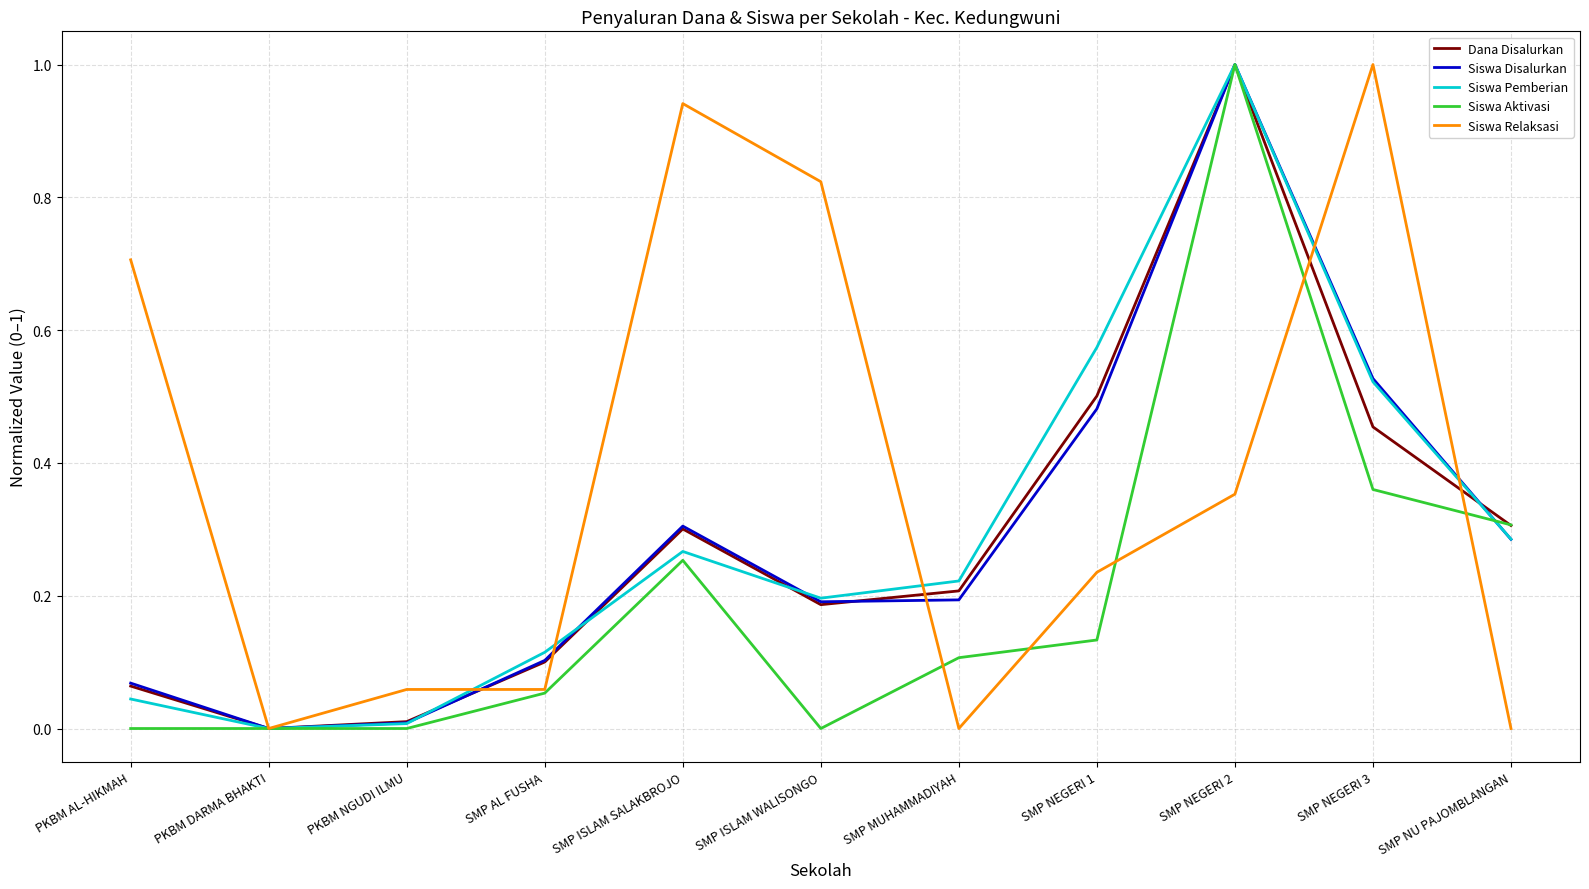

Read the Siswa Relaksasi value at PKBM AL-HIKMAH.

0.7